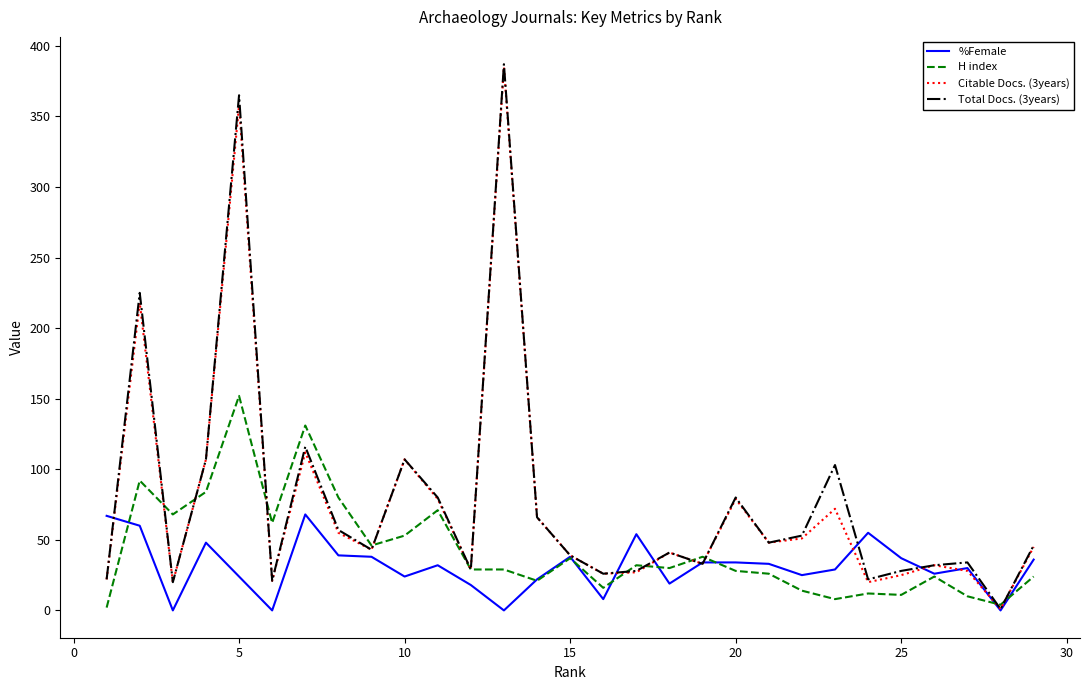

Which series has the largest range (max minus min)?

Total Docs. (3years)